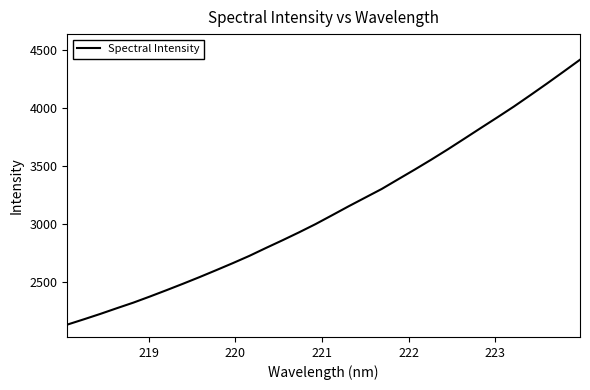

What is the difference between the maximum and minimum values?

2284.2